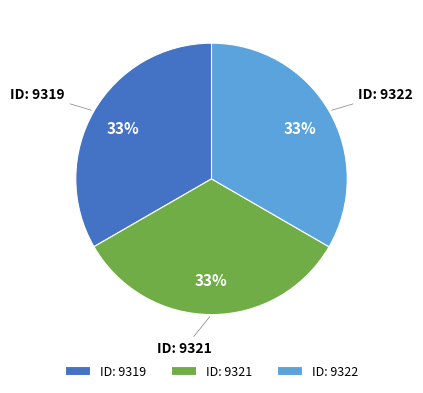

What is the ratio of the value at ID: 9321 to the value at ID: 9319?

1.0